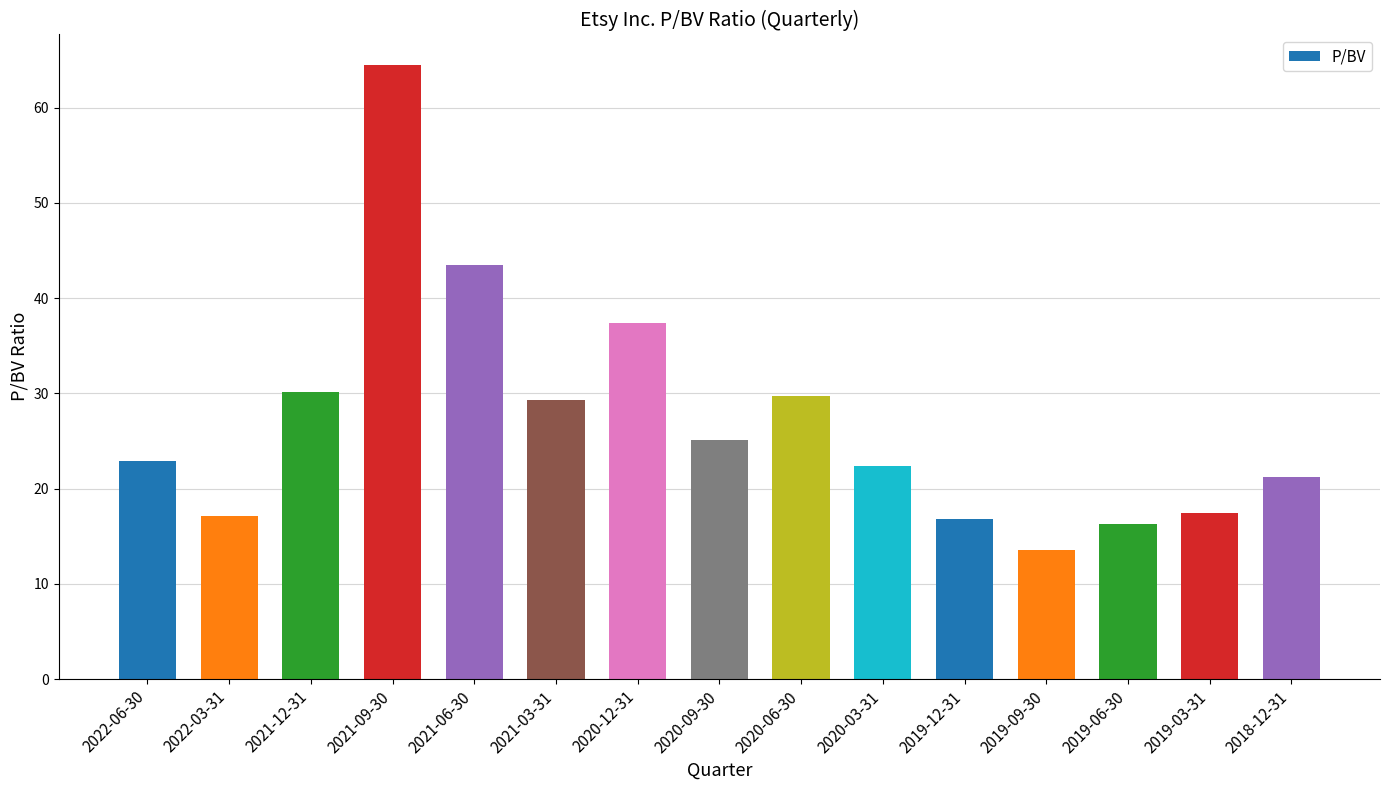

How many data points are above 22?

9